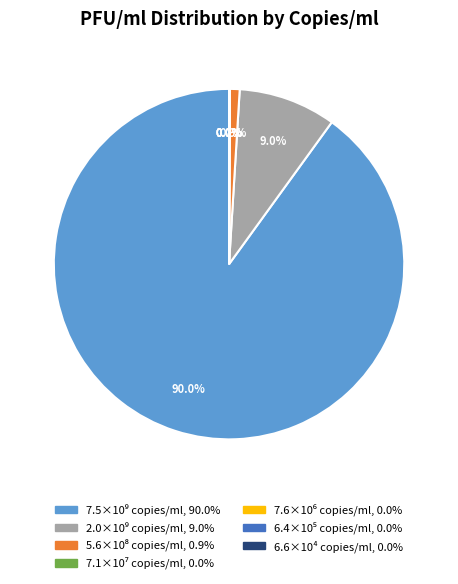

Is there any slice that represents more than half of the pie?

Yes